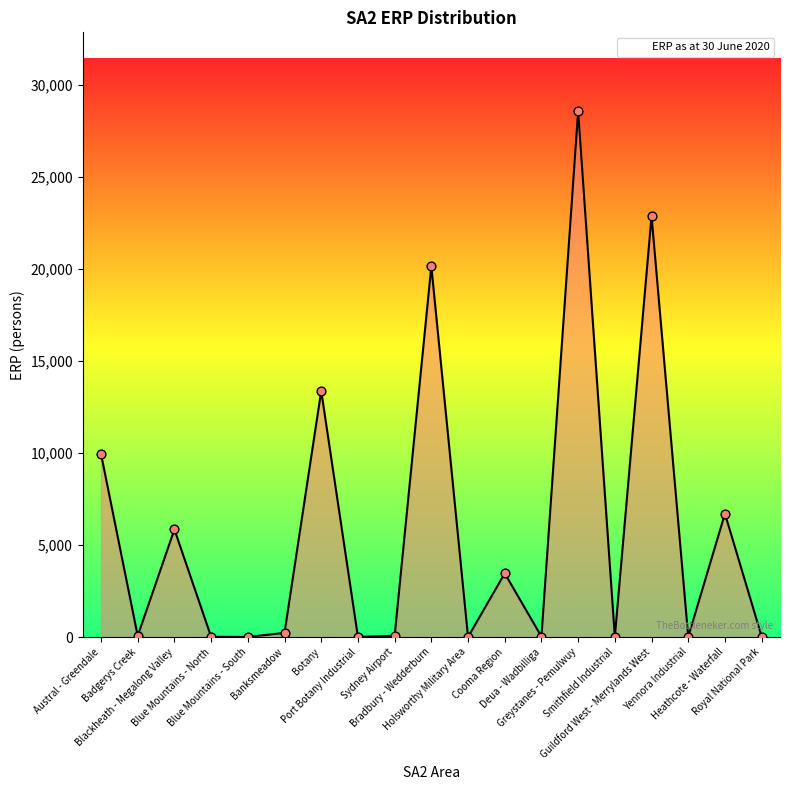

What is the difference between the maximum and minimum values?

28559